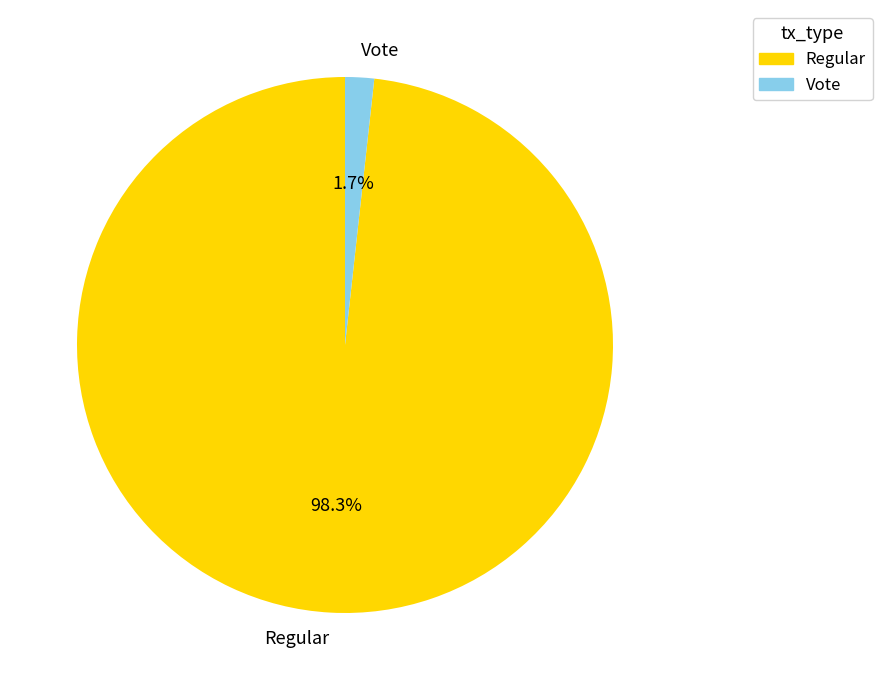

True or false: Regular accounts for 98% of the total.

True